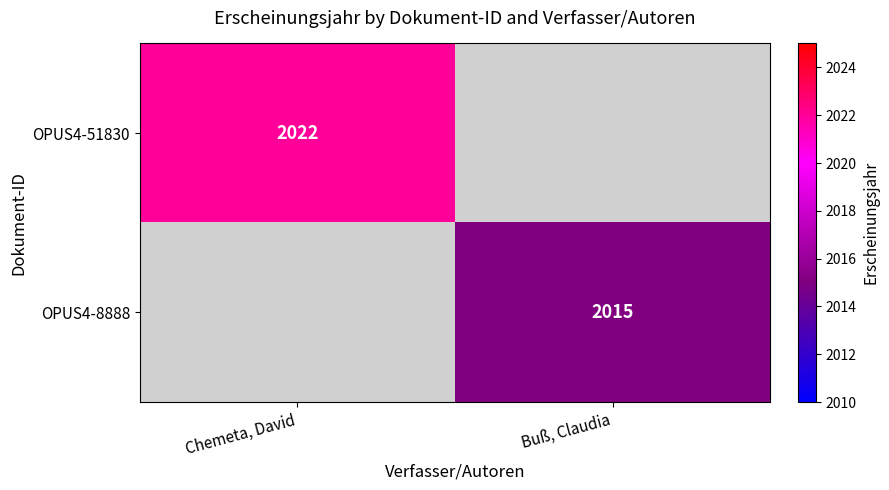

True or false: OPUS4-8888 has a value of 2015 at Buß, Claudia.

True